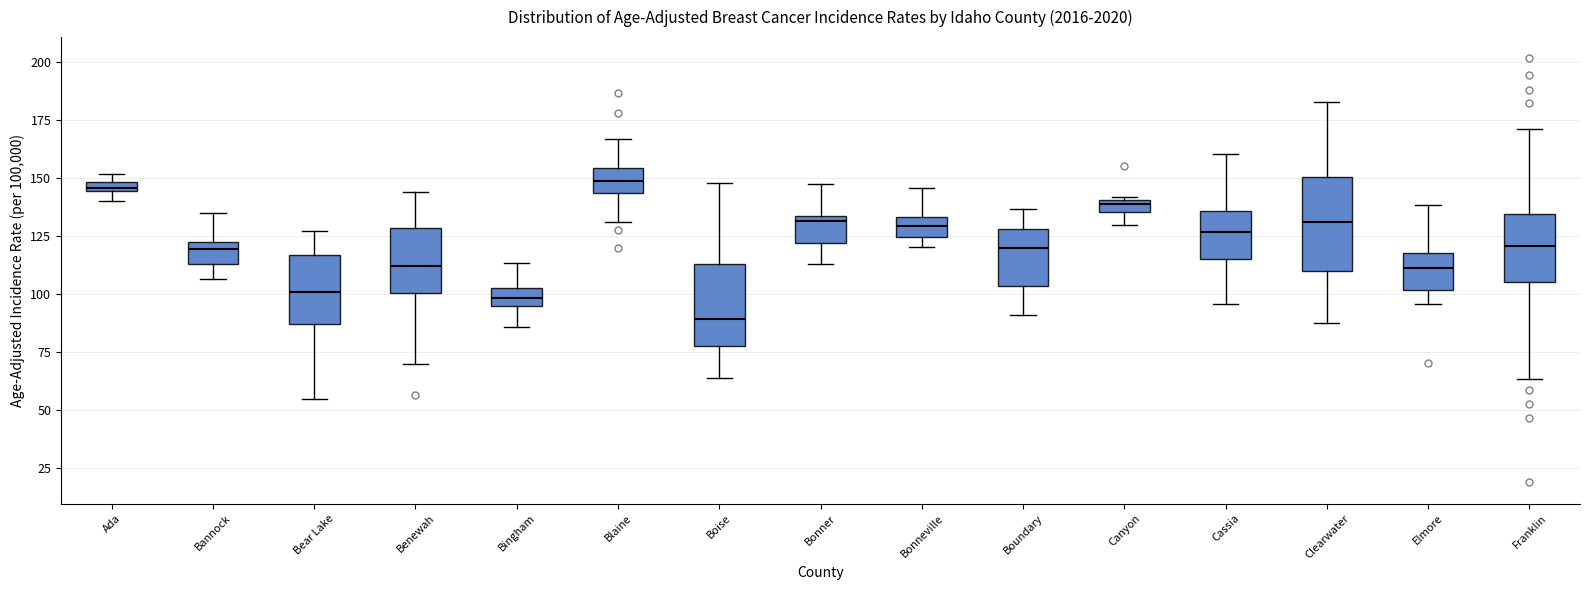

Which box has the lowest median line?

Boise